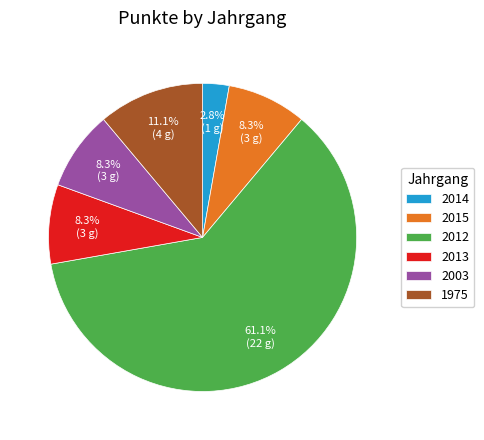

Between 2014 and 2013, which is larger?

2013